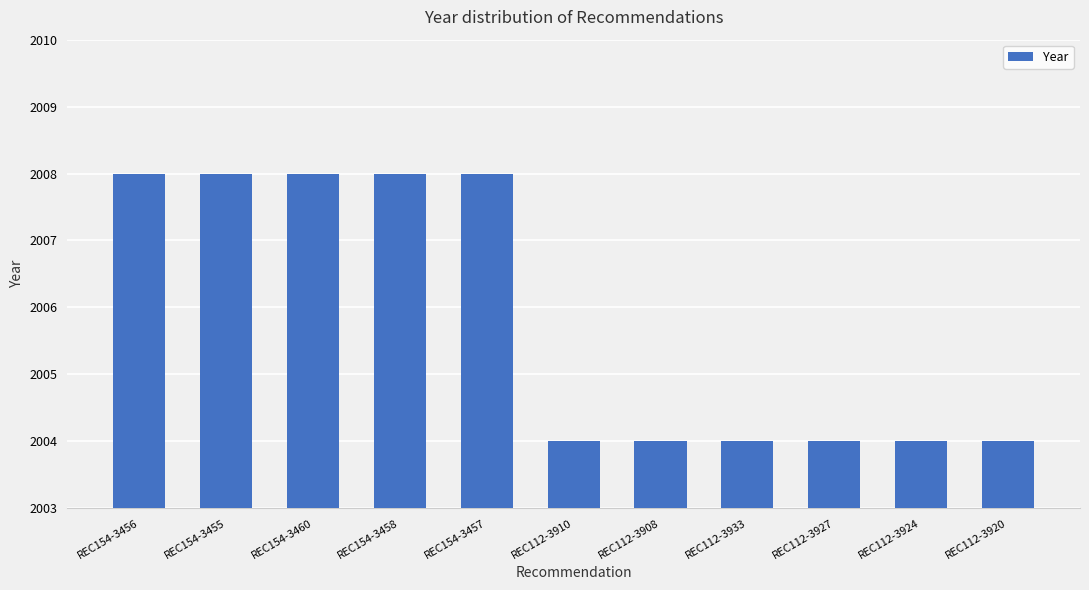

What is the greatest value displayed?

2008